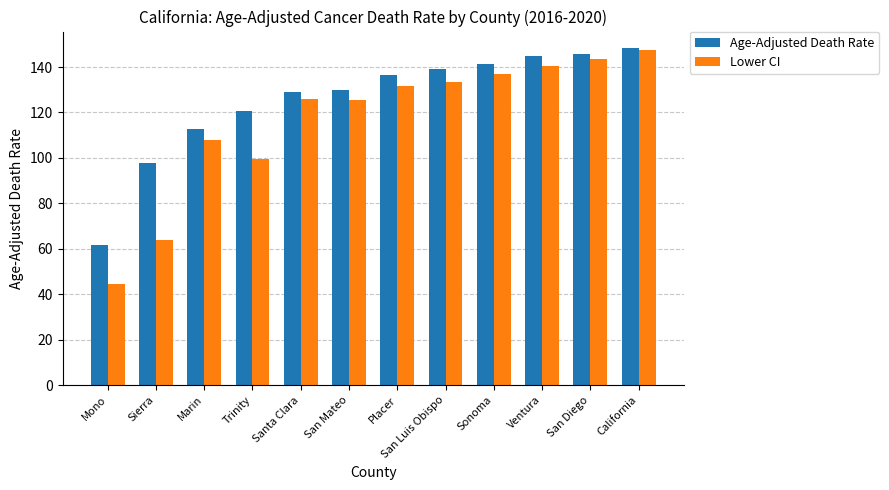

At San Mateo, list the series in order from largest to smallest.

Age-Adjusted Death Rate, Lower CI